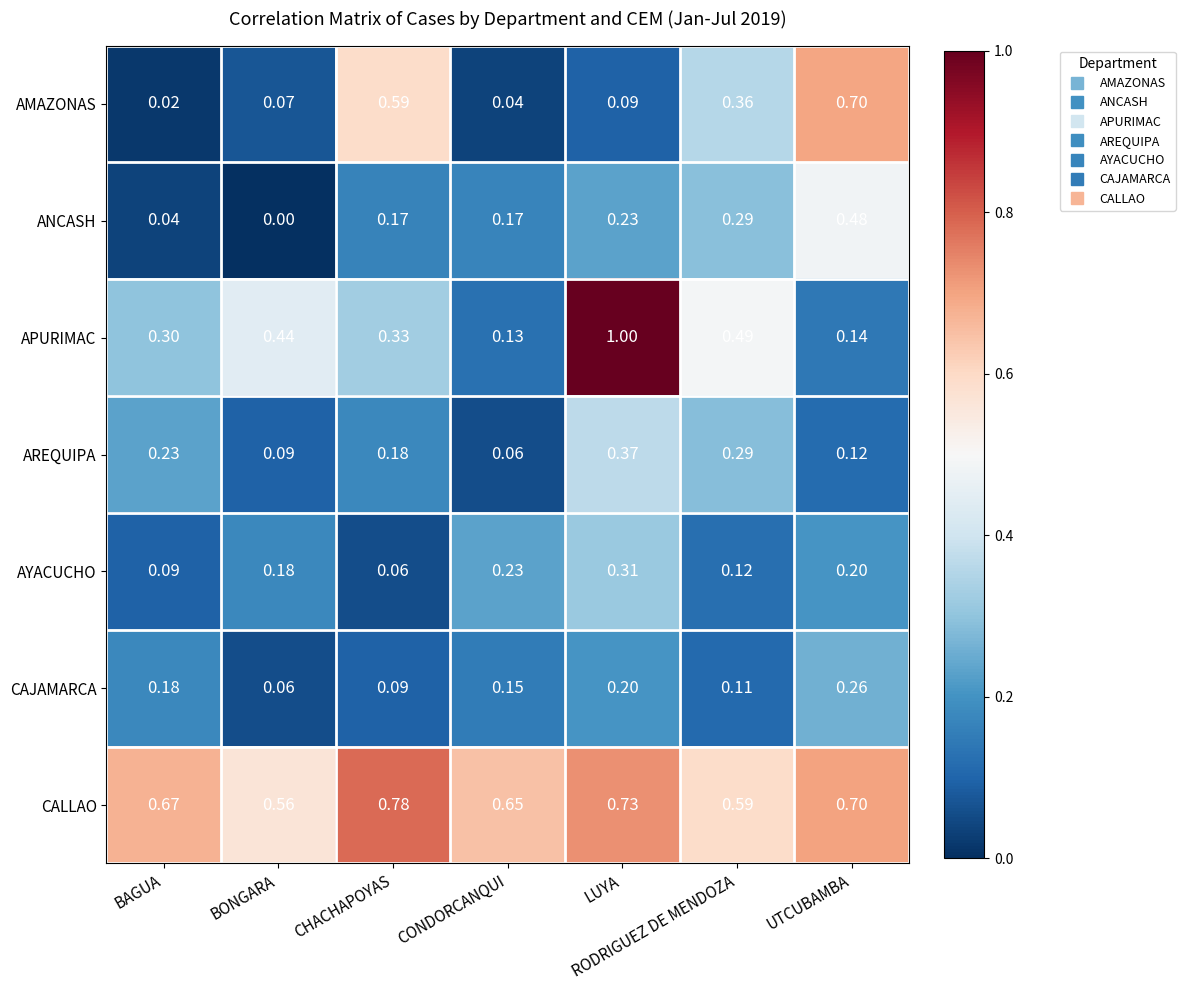

What is the total value across all series at BAGUA?

1.5